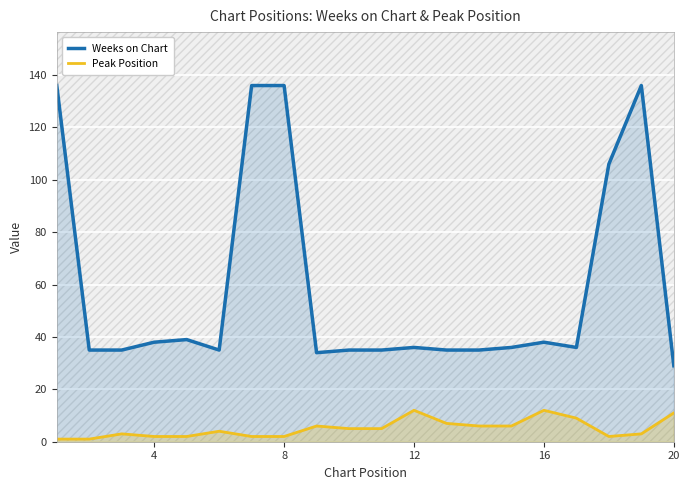

Is it true that Weeks on Chart equals 136 at 8?

True